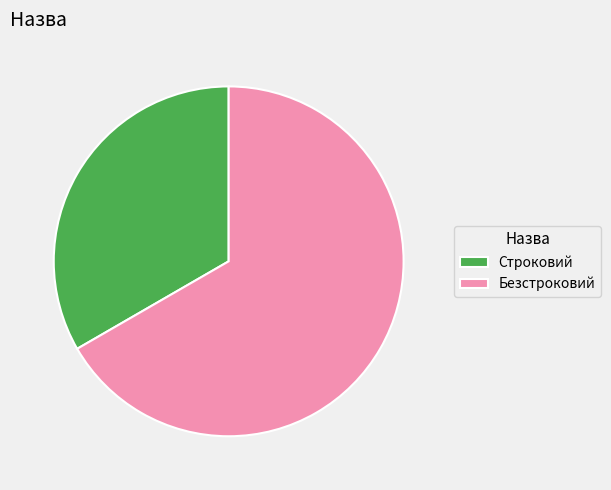

Rank the categories by value from highest to lowest.

Безстроковий, Строковий